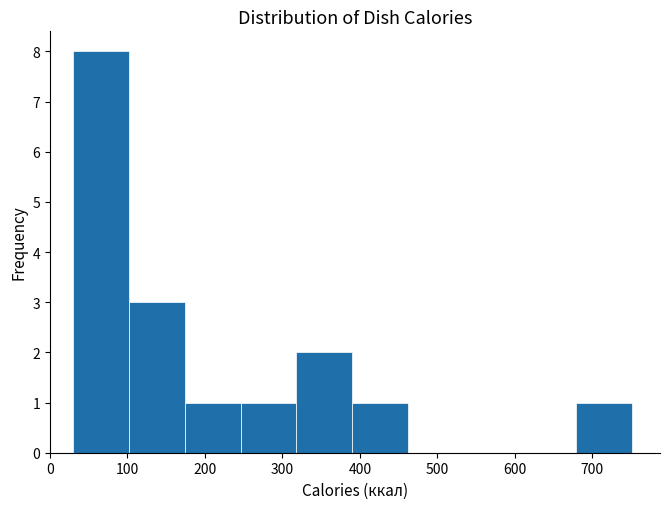

What is the height of the bar covering 680 to 750 on the x-axis? Neither the bar edges nor the heights are printed on the chart, so give them approximately, as read against the axes.

1